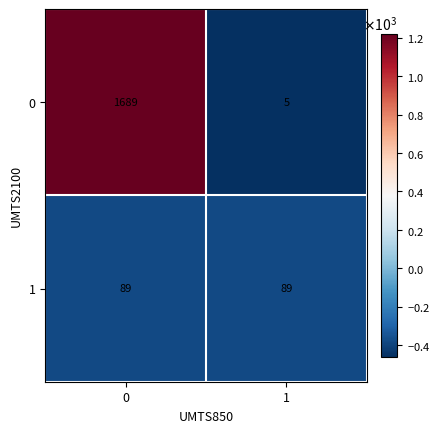

What is the difference between the highest and lowest values at 0?

1600